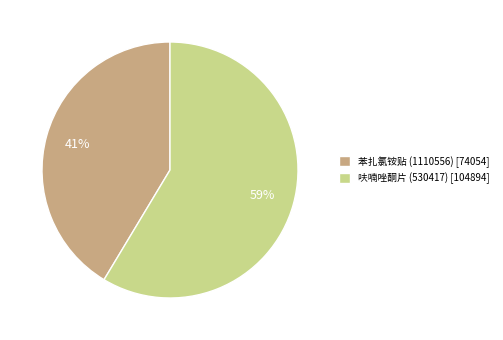

Which category has the smallest portion of the pie?

苯扎氯铵贴 (1110556)